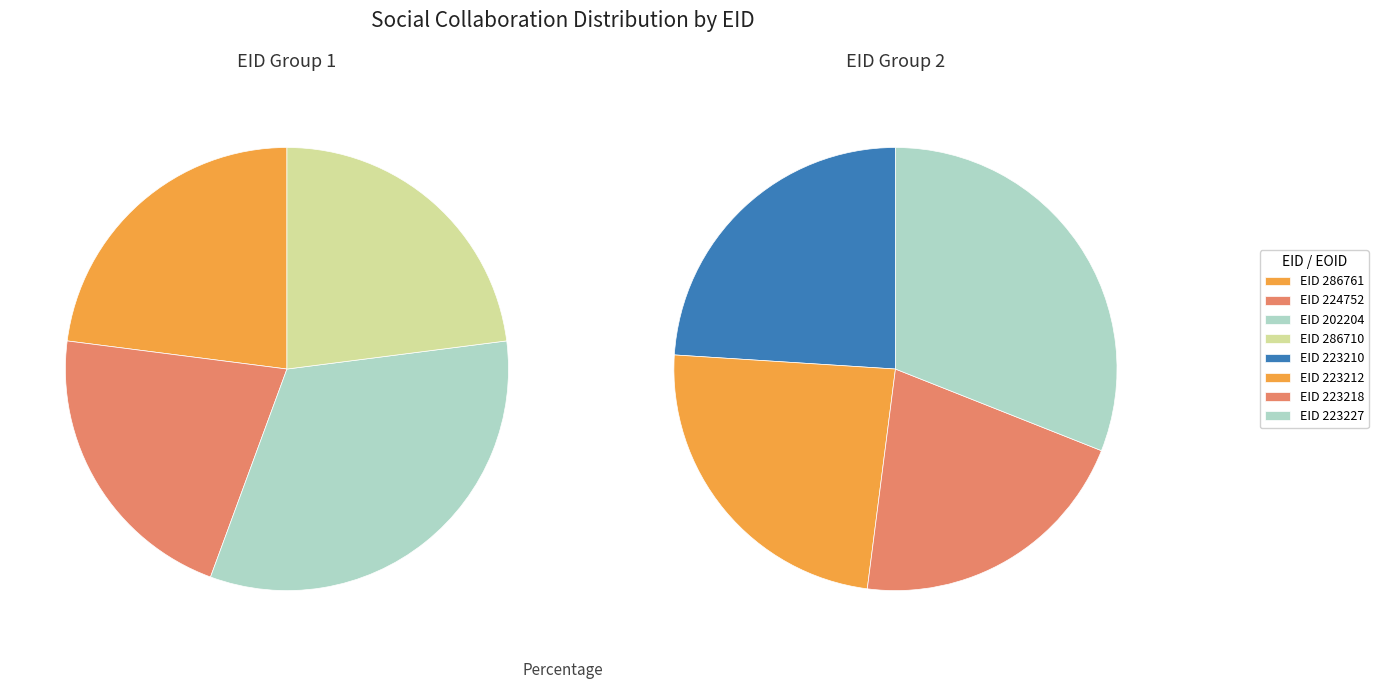

What is the change in value from 223212 to 223227?

+187489